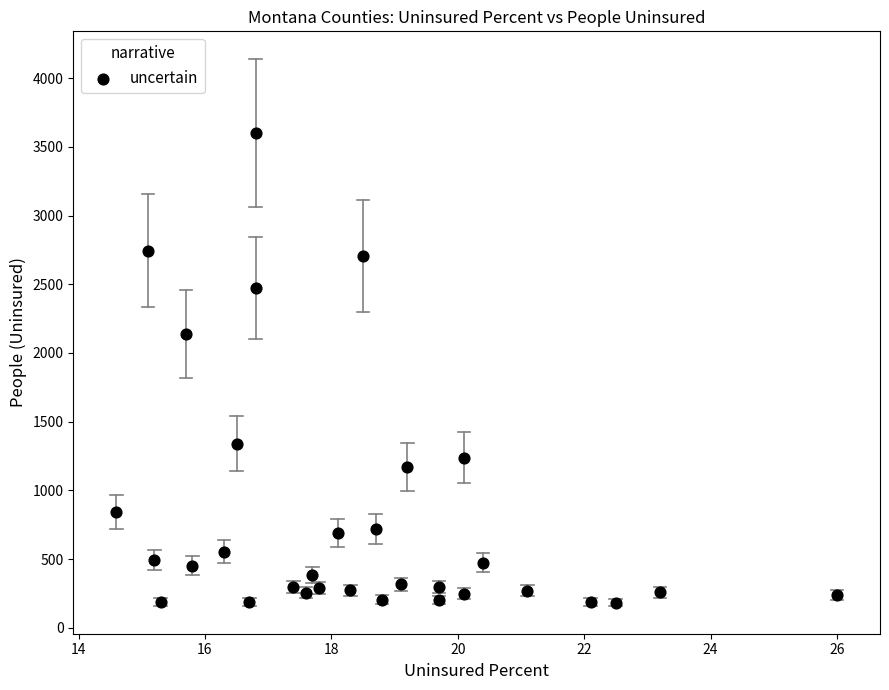

What Y value in the scatter plot is closest to 1892?

2141